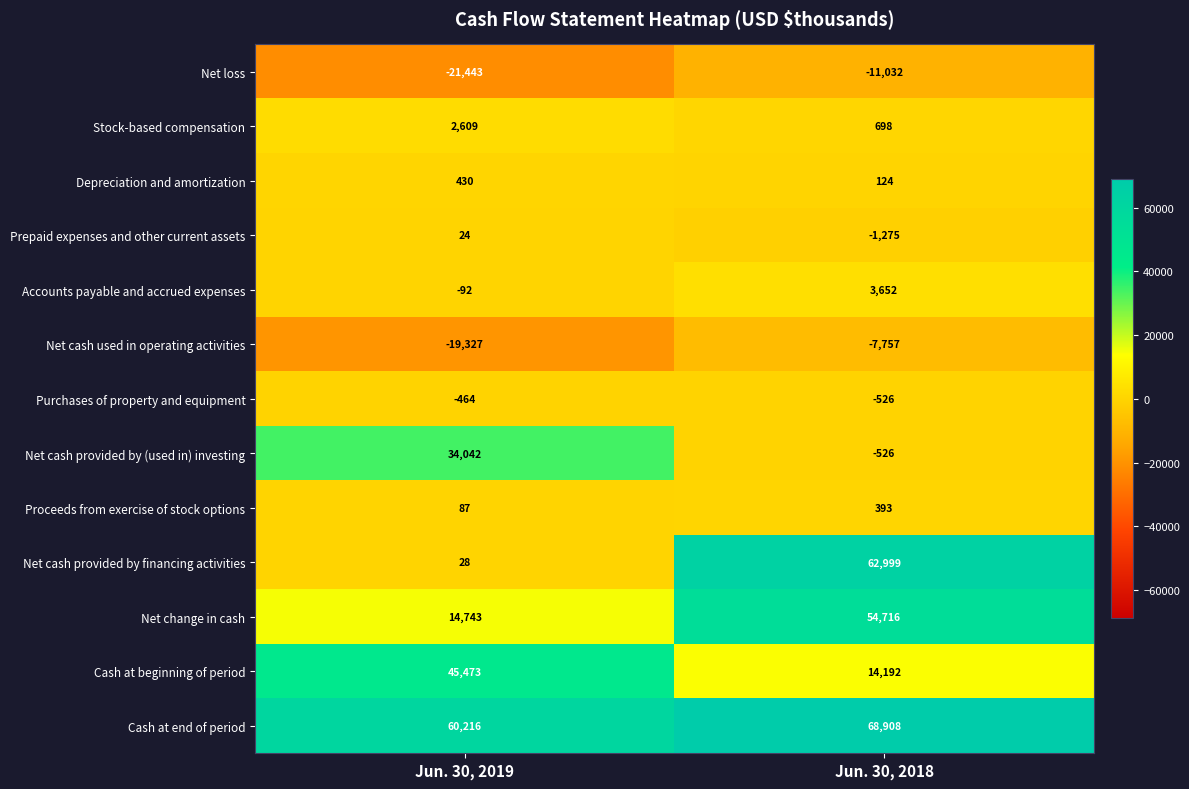

True or false: Net cash provided by financing activities has a value of 28 at Jun. 30, 2019.

True